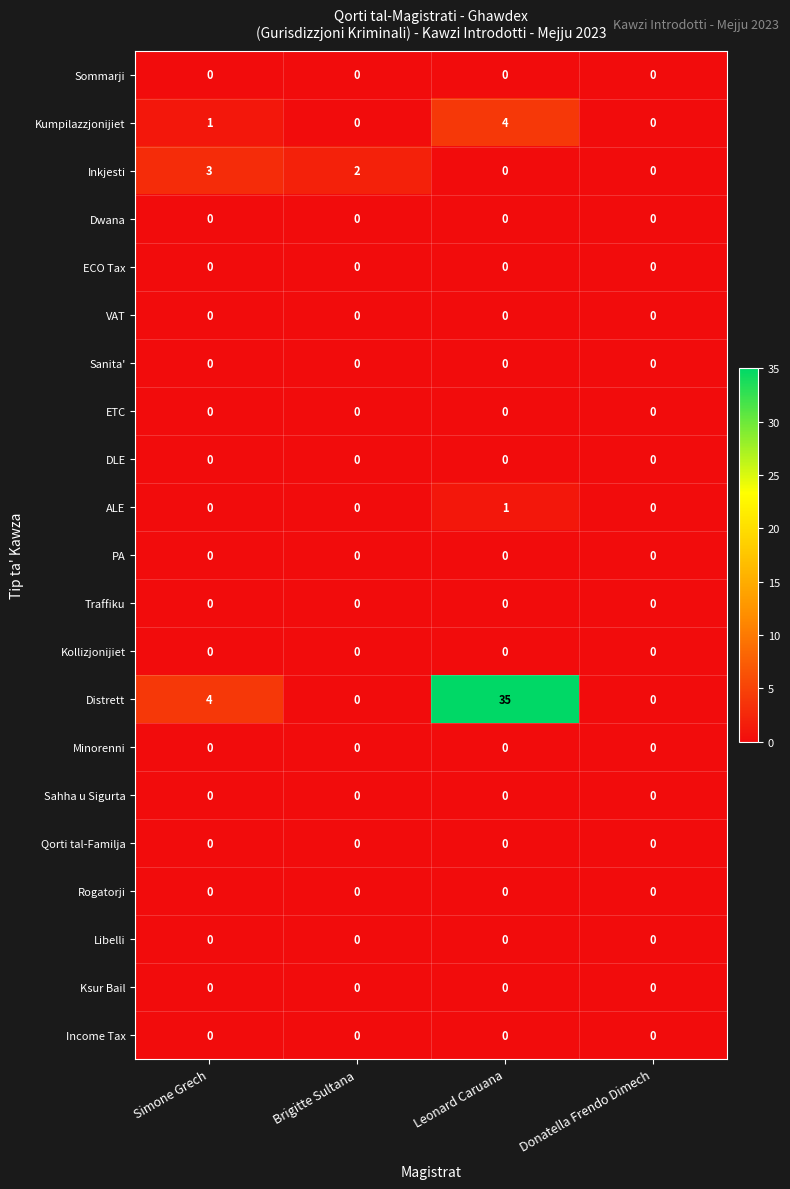

At which category is the sum across all series the highest?

Leonard Caruana